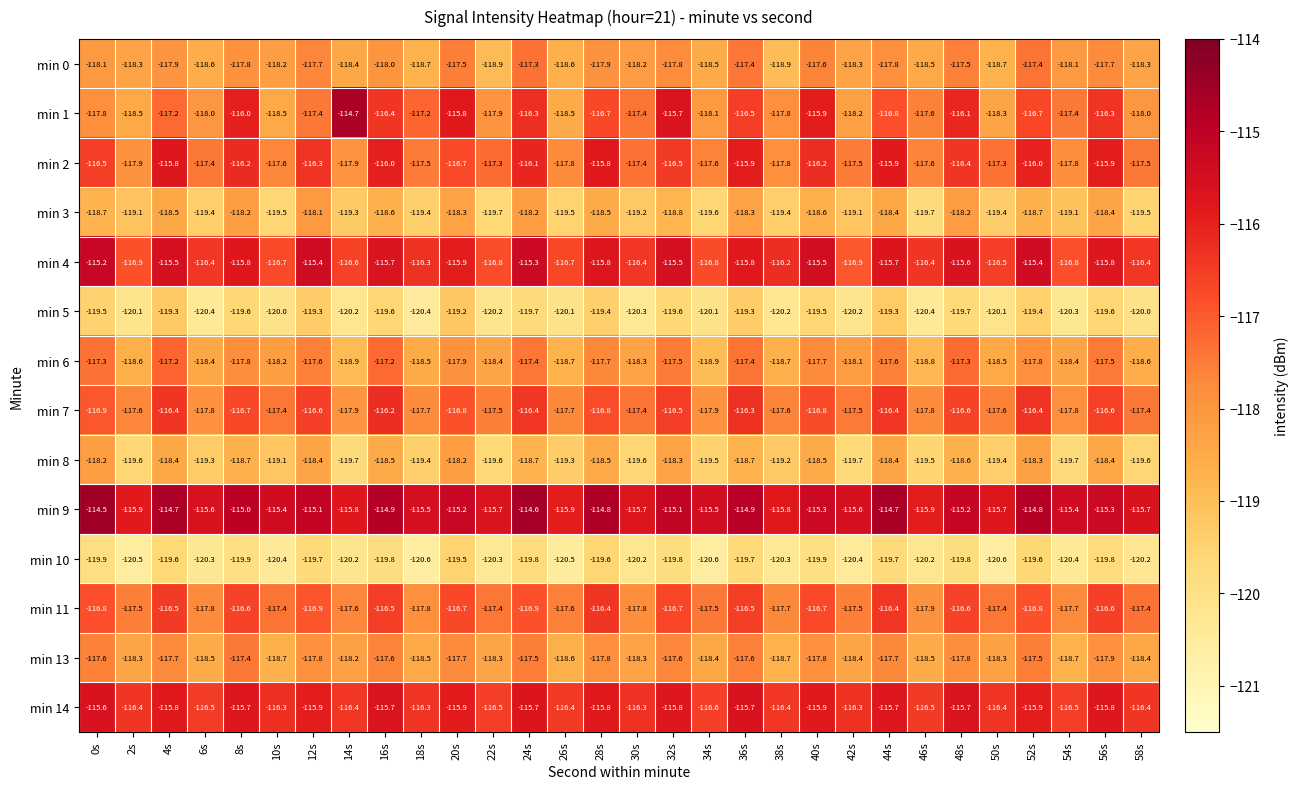

What is the difference between the maximum and second lowest values in the min 8 series?

1.5